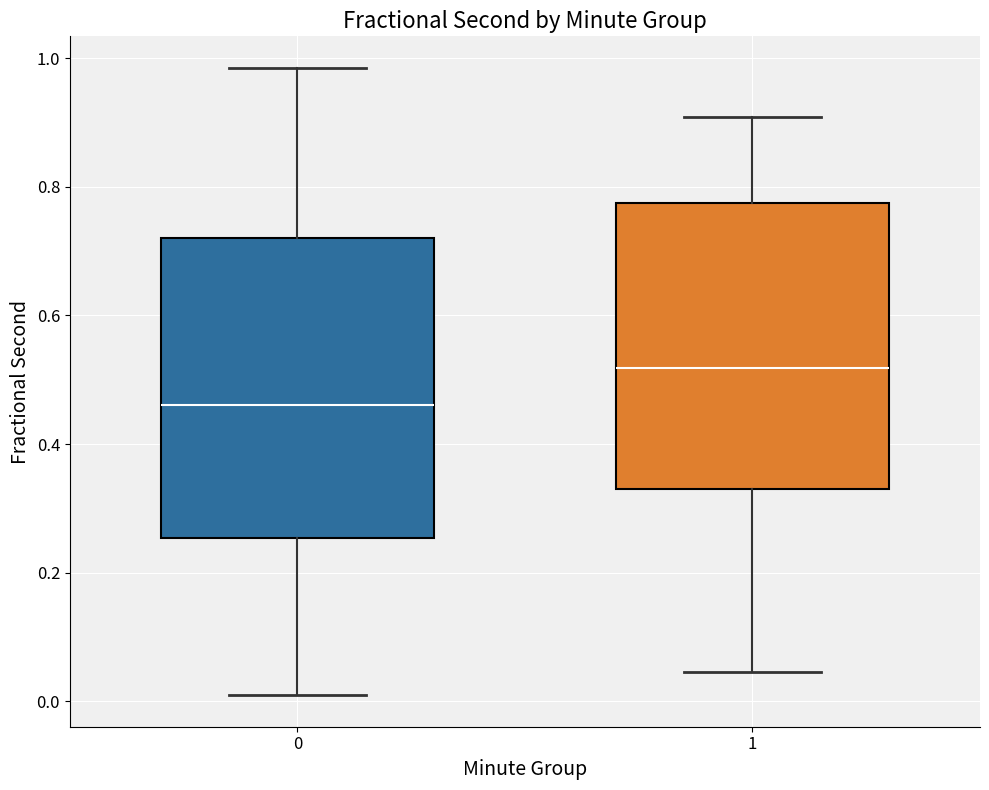

Comparing the boxes themselves (not the whiskers), which one is the tallest?

0